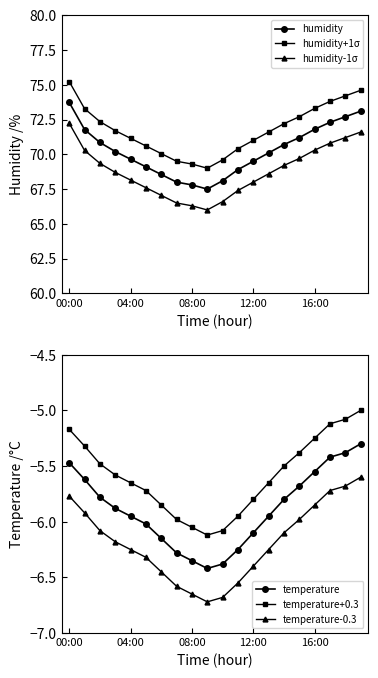

Where is humidity-1σ nearest to the value 69?

14